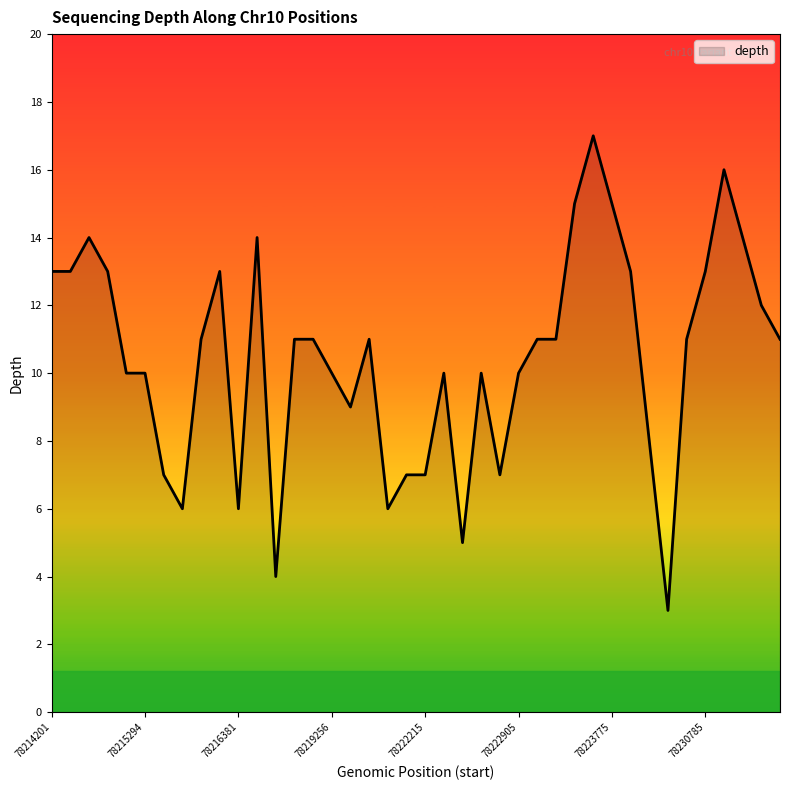

What is the difference between the maximum and minimum values?

14